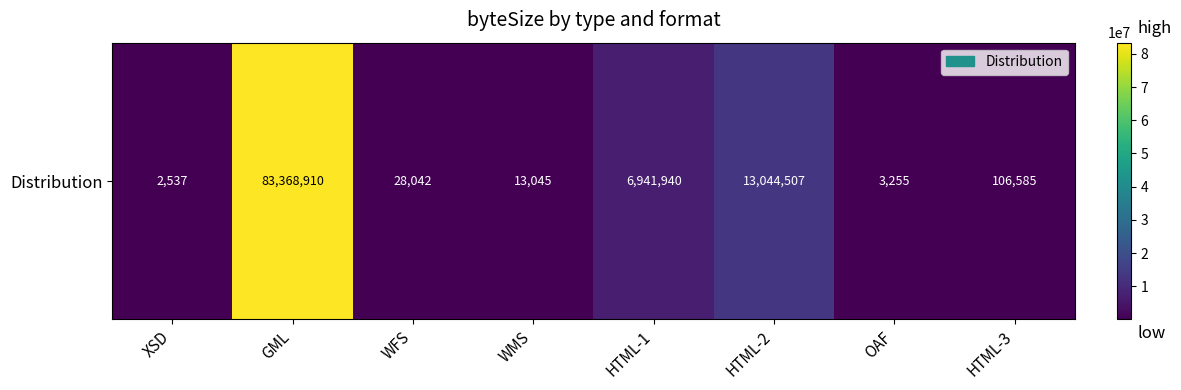

Approximately how many times larger is the value at OAF compared to WFS?

0.1